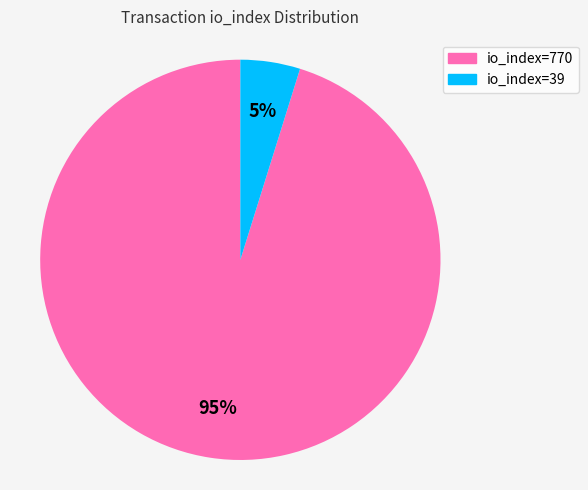

What percentage is the io_index=770 slice, to the nearest percent?

95%